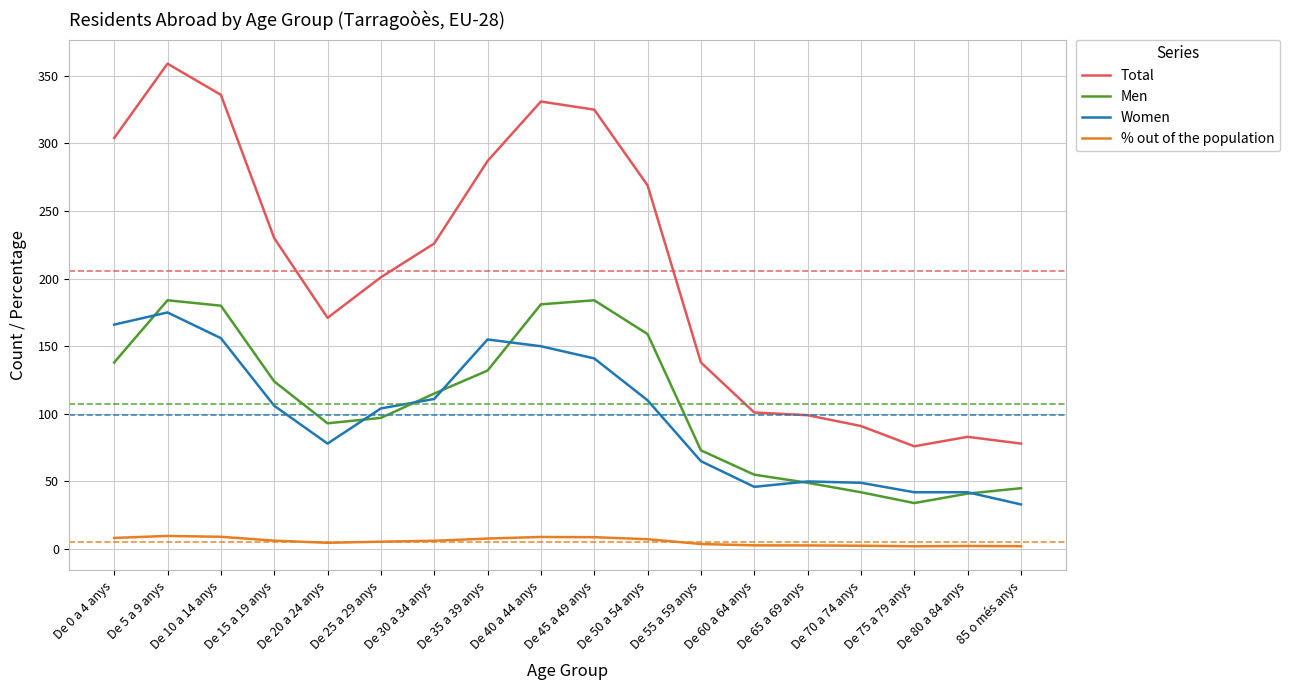

Which category has the highest value across all series?

De 5 a 9 anys